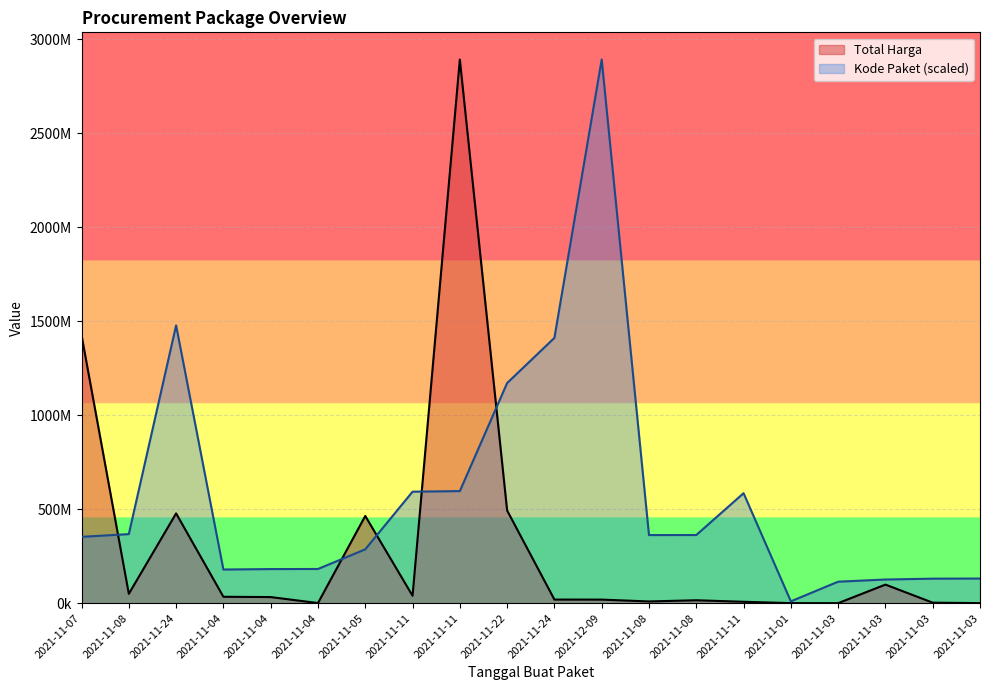

Rank the series by their maximum value, from lowest to highest.

Total Harga, Kode Paket